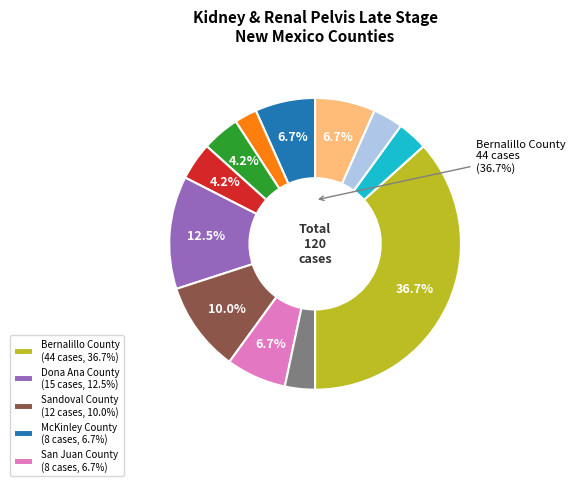

To the nearest percent, what is the combined percentage of Sandoval County and Eddy County?

13%